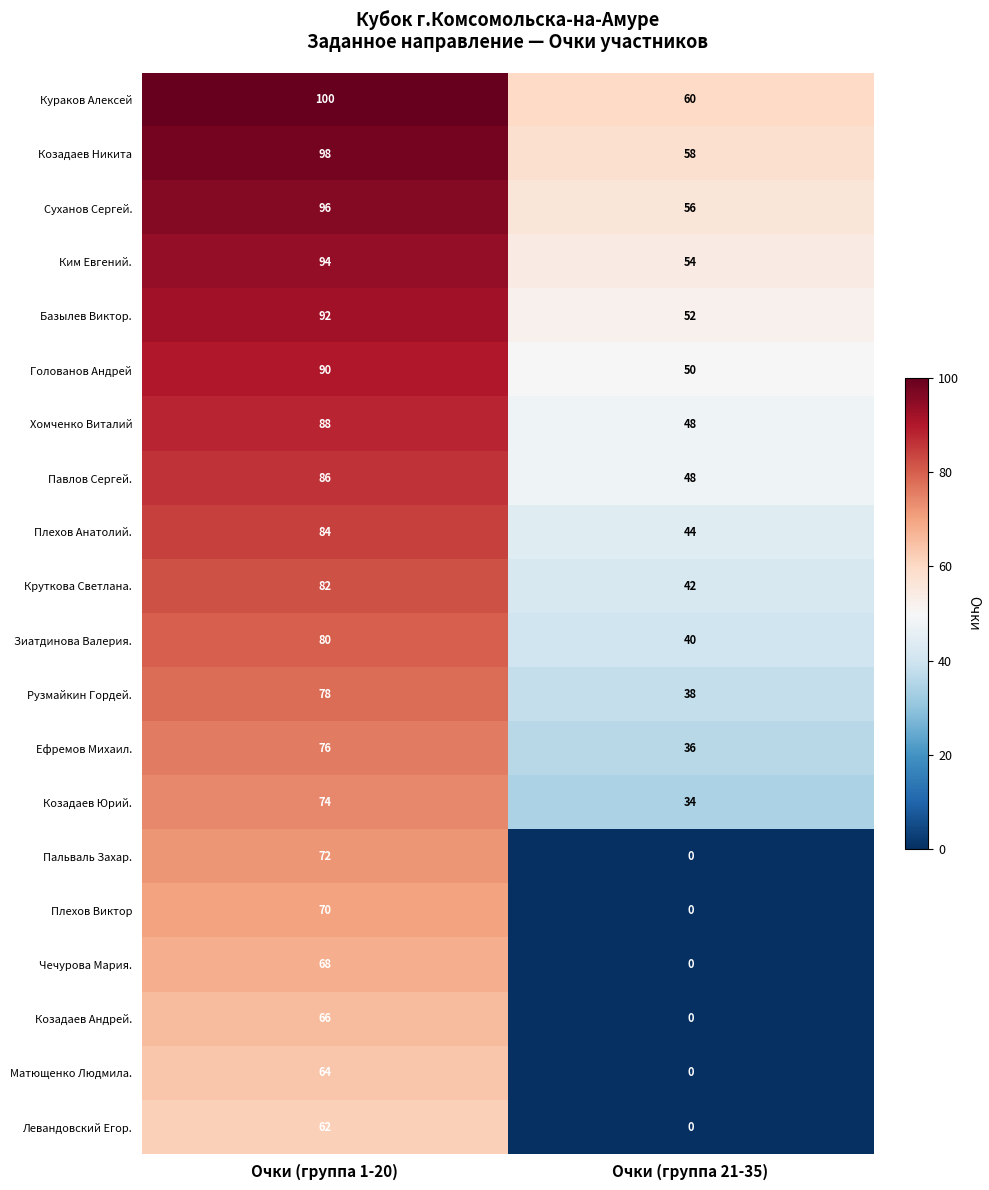

At which category is the sum across all series the highest?

Очки (группа 1-20)